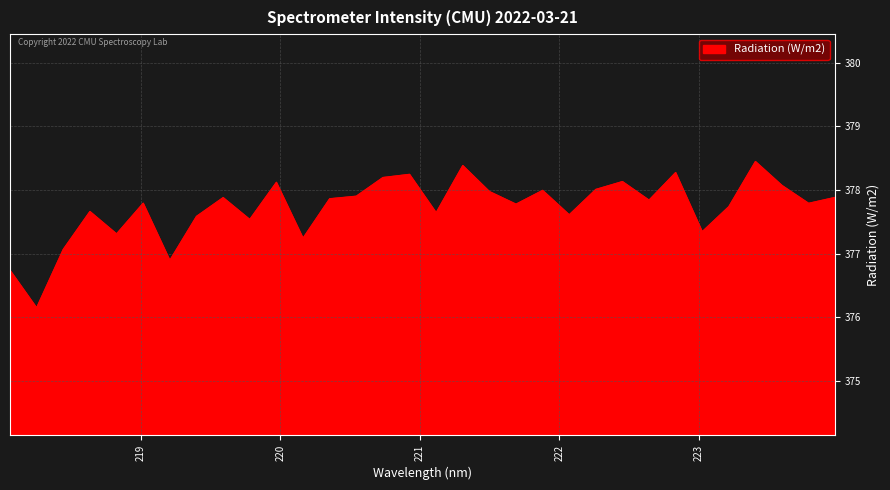

True or false: there are more than 2 points higher than both neighbors.

True